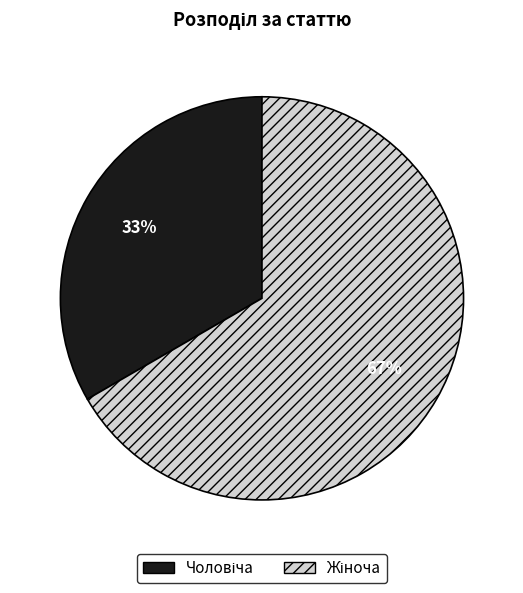

To the nearest percent, what is the average slice percentage?

50%